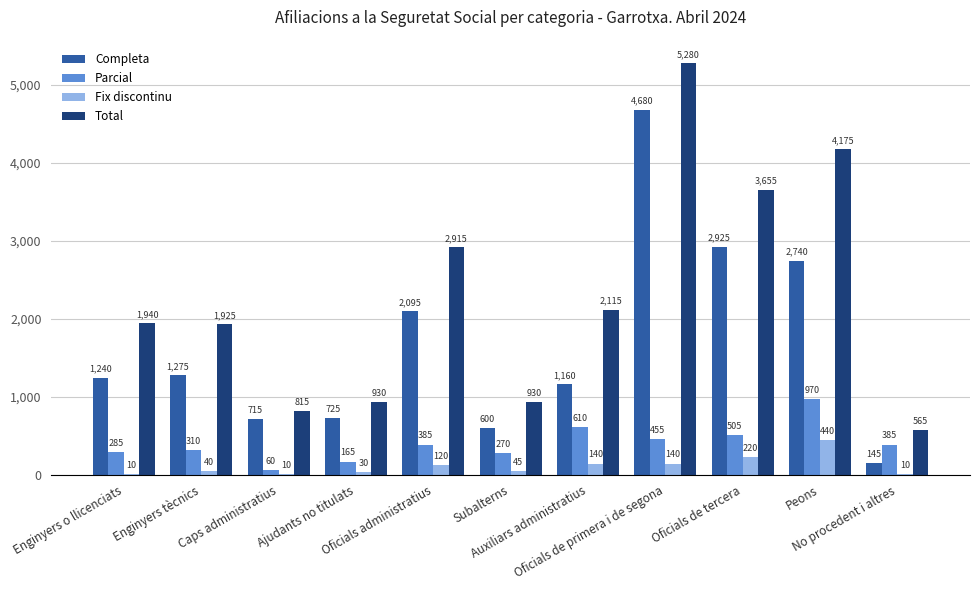

What is the highest value of the Completa series?

4680